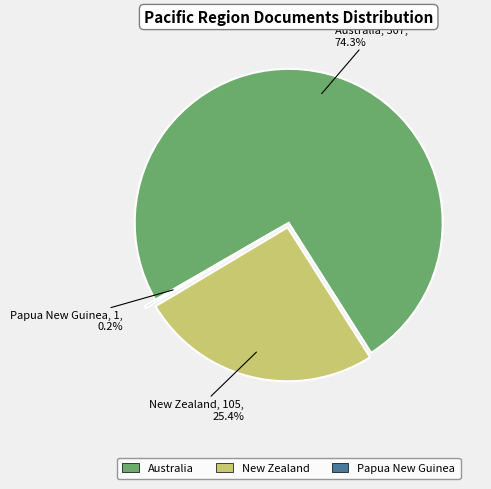

To the nearest percent, what is the difference between the largest and smallest slice percentages?

74%